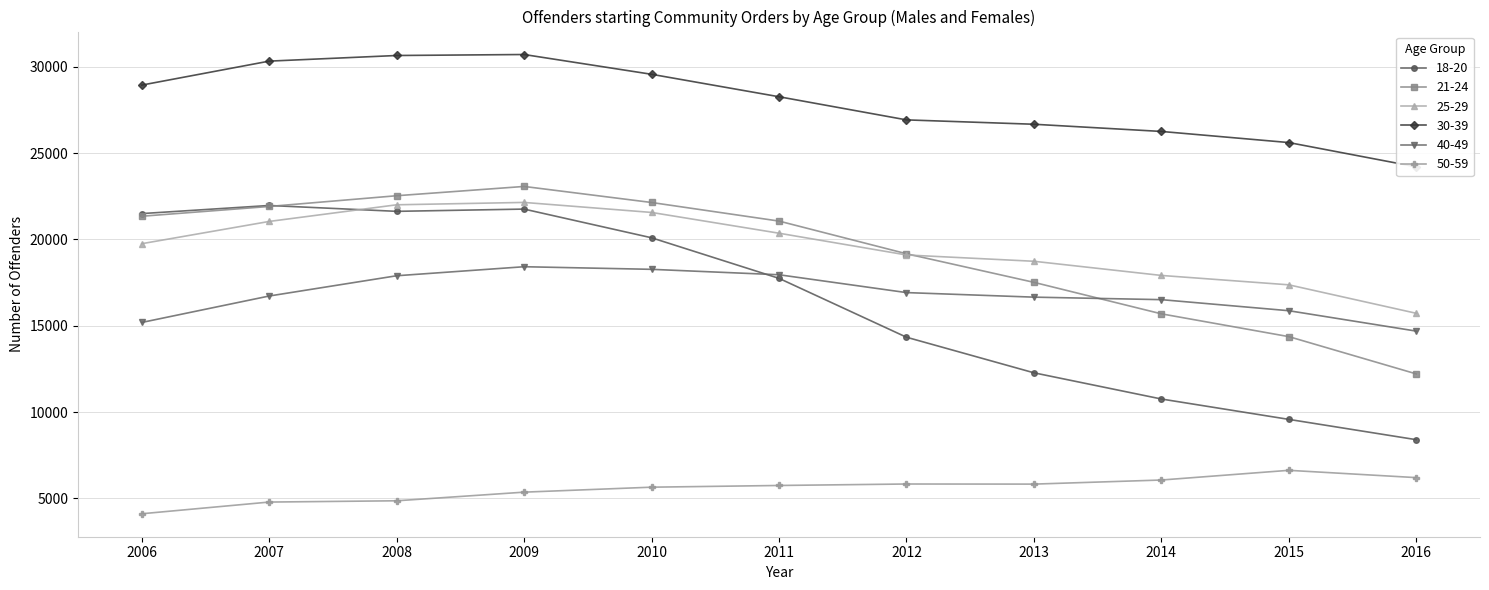

How many interior local peaks does the 21-24 series have?

1